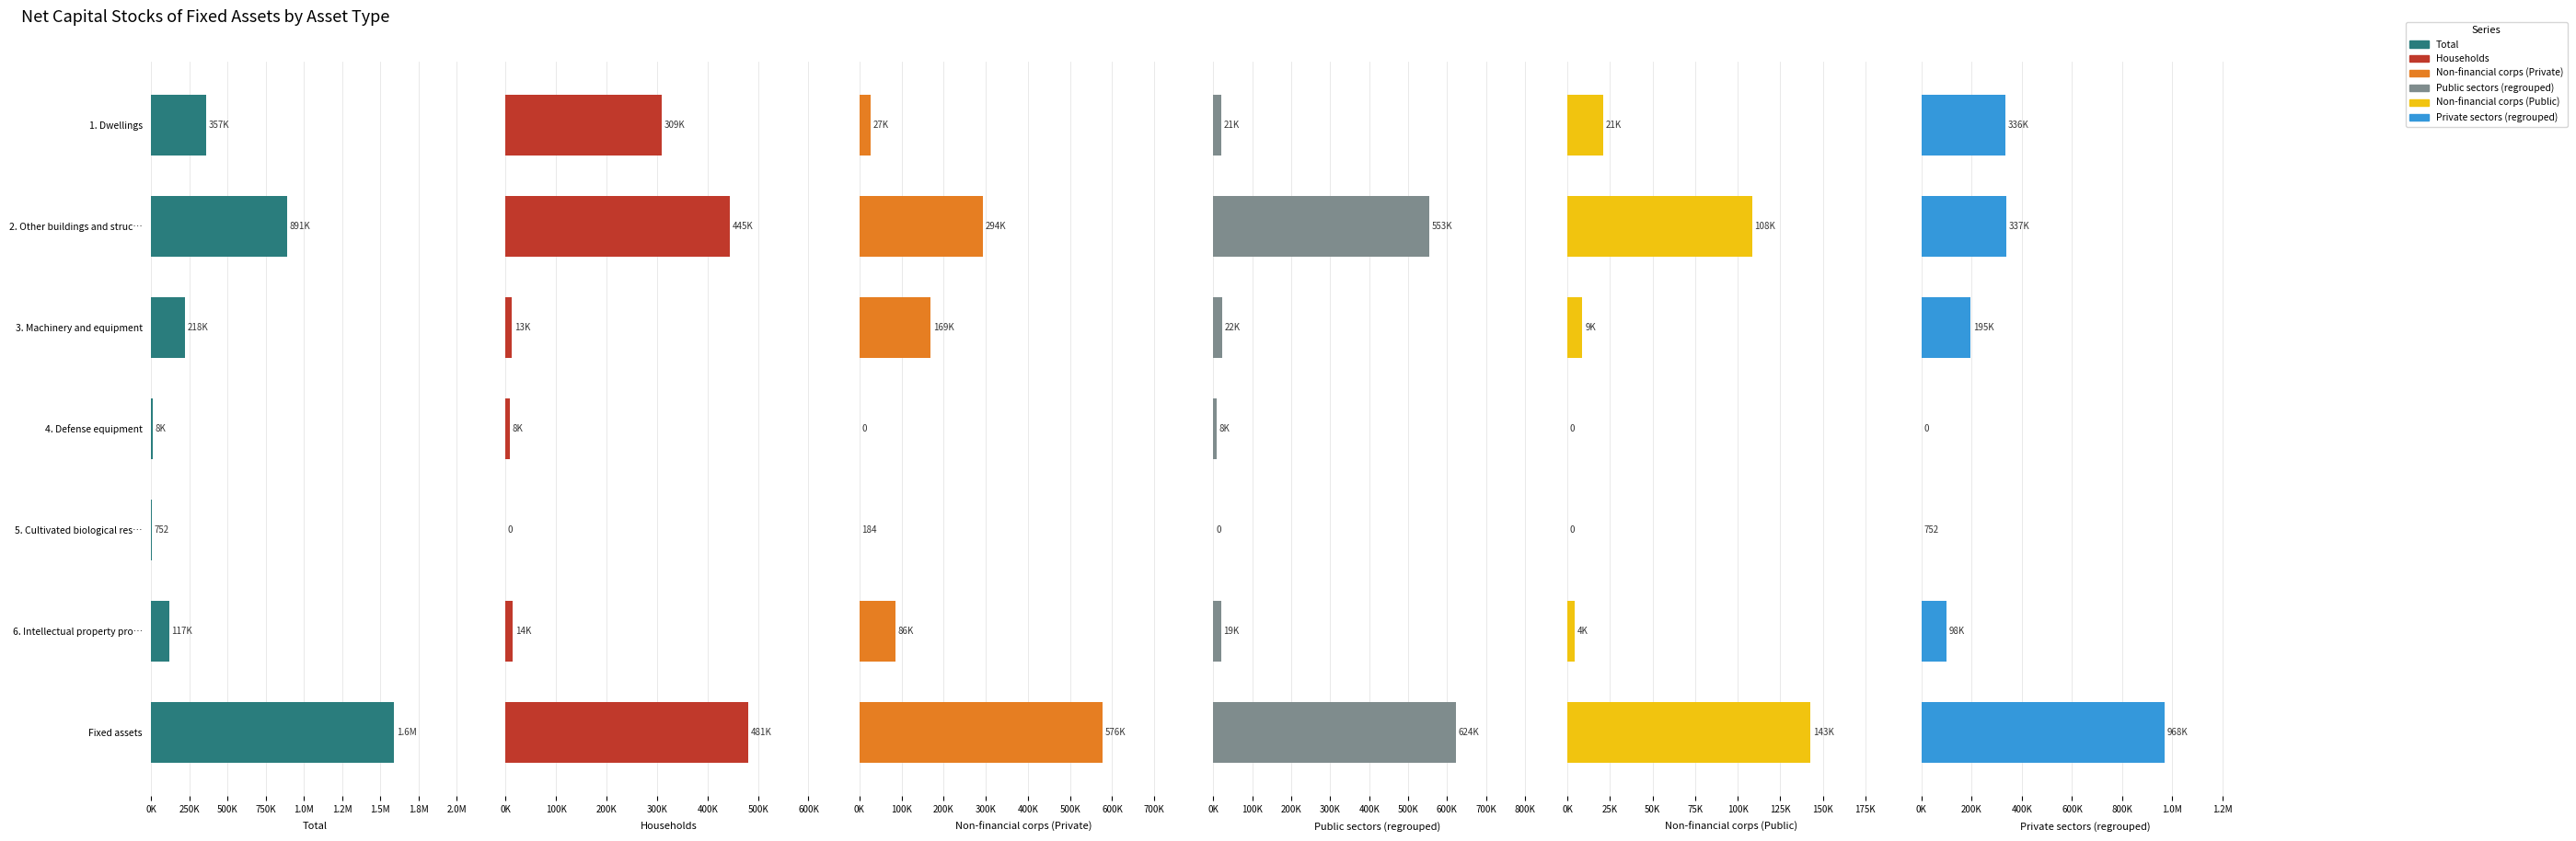

How many data points does each series have?

7